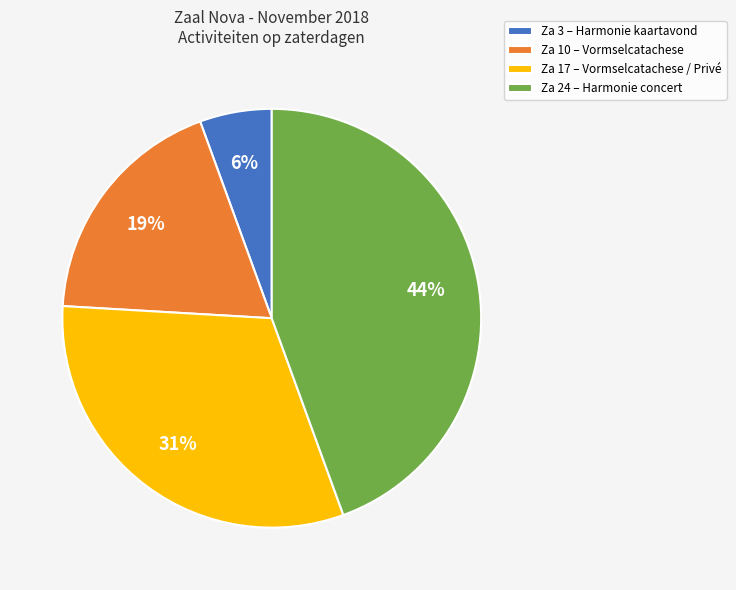

To the nearest percent, what portion does Za 17 represent?

31%